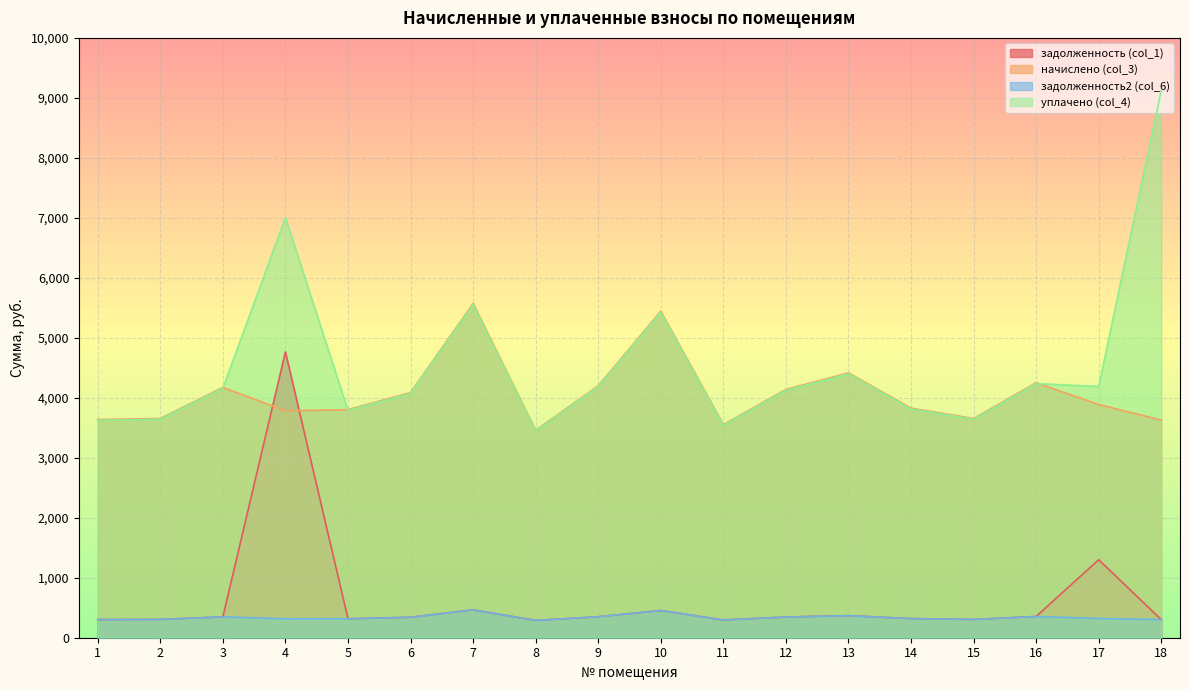

What is the difference between the задолженность (col_1) values at 7 and 11?

168.5